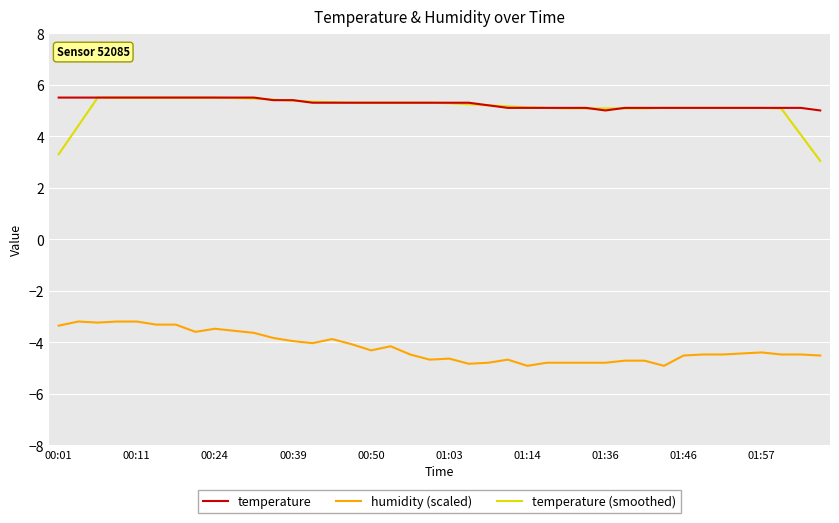

What is the maximum value shown in the chart?

5.5